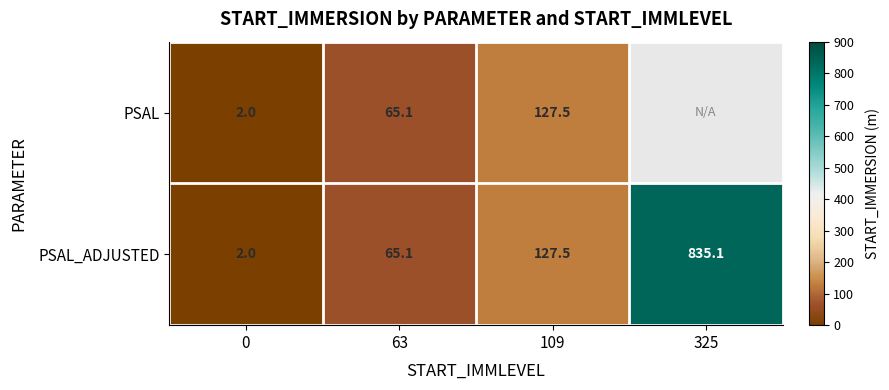

Is it true that PSAL equals 65.1 at 63?

True